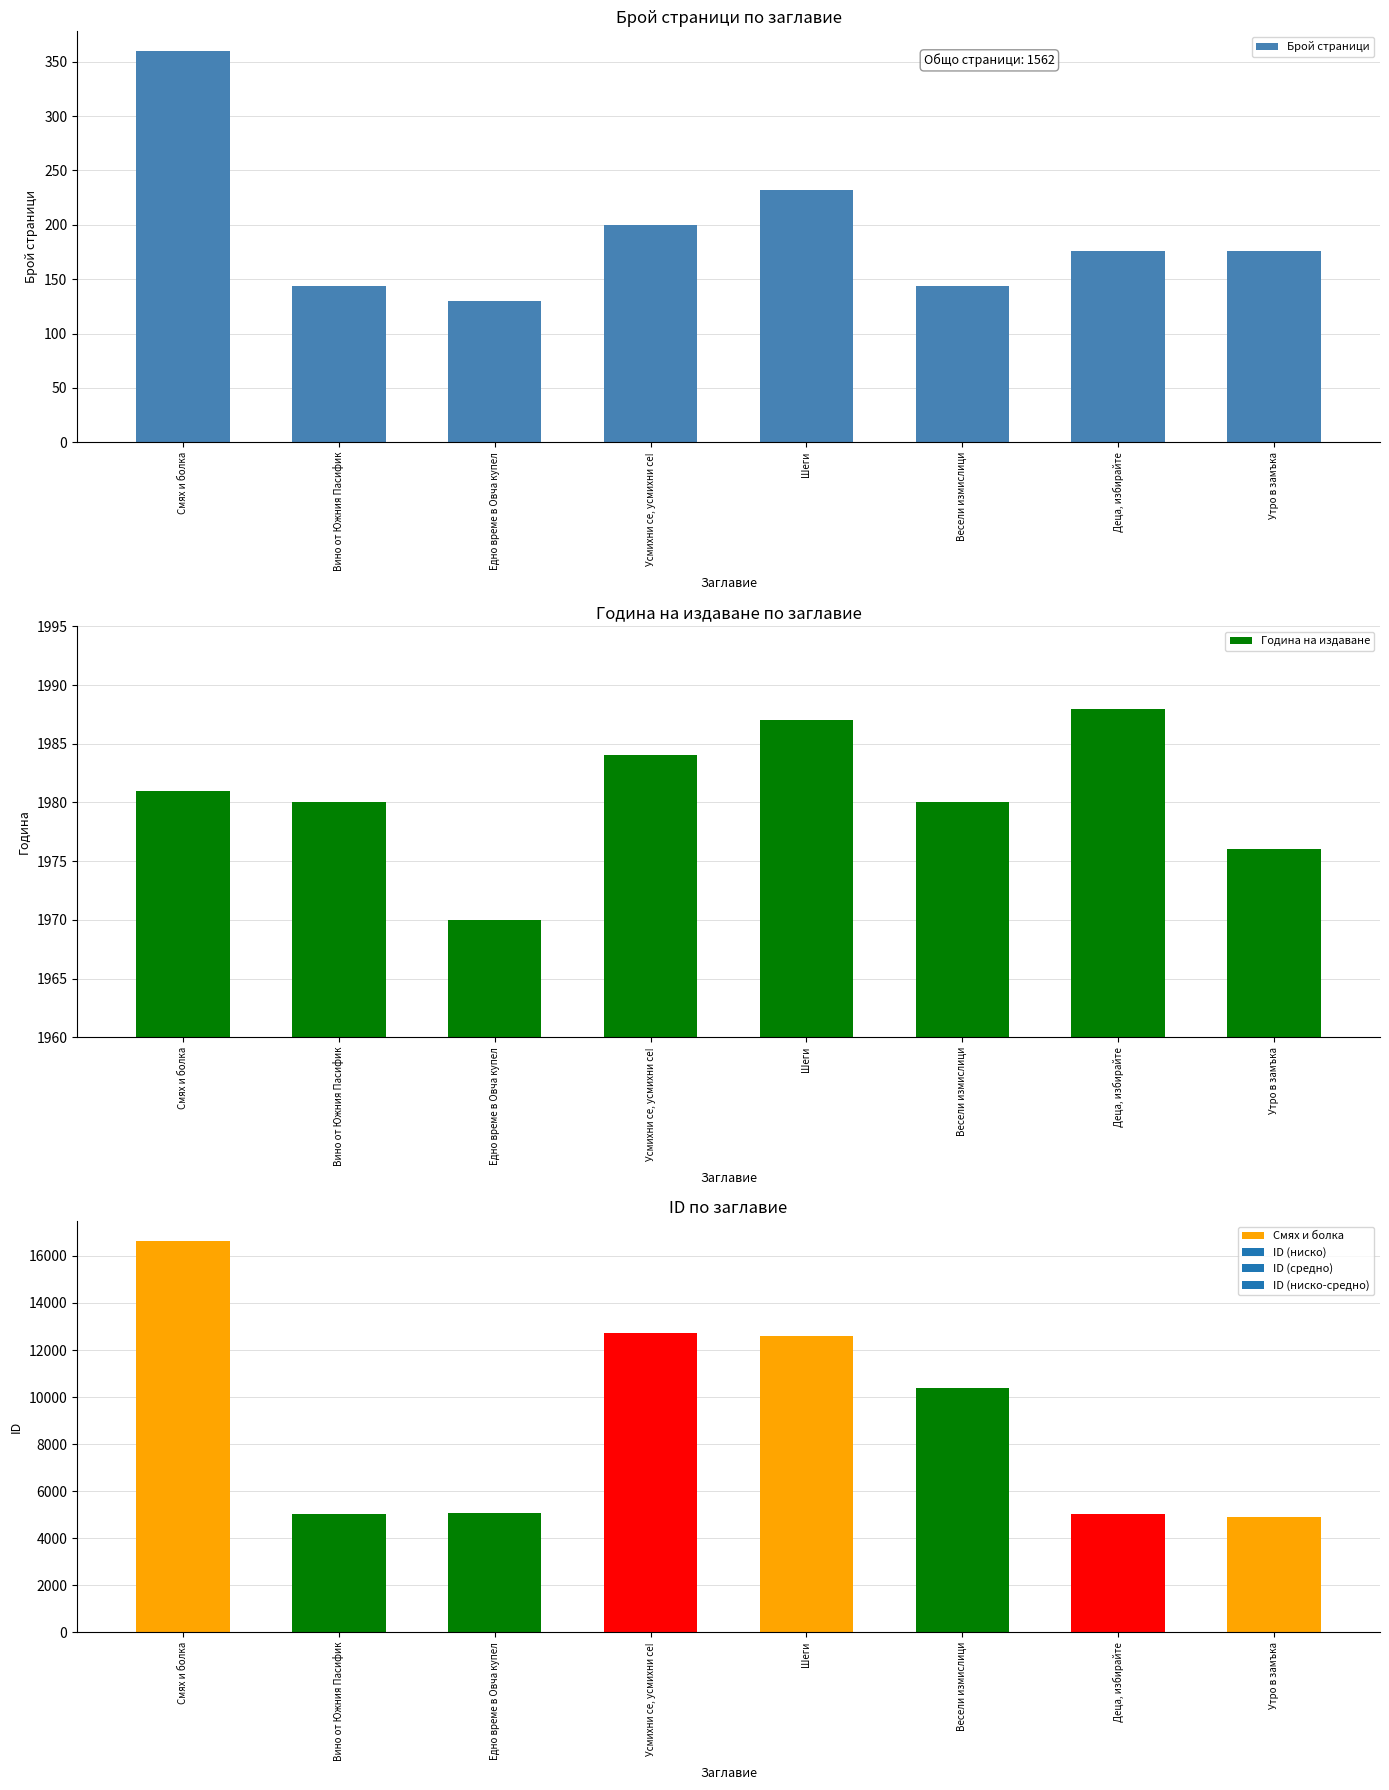

How many data points in Брой страници are less than 176?

3